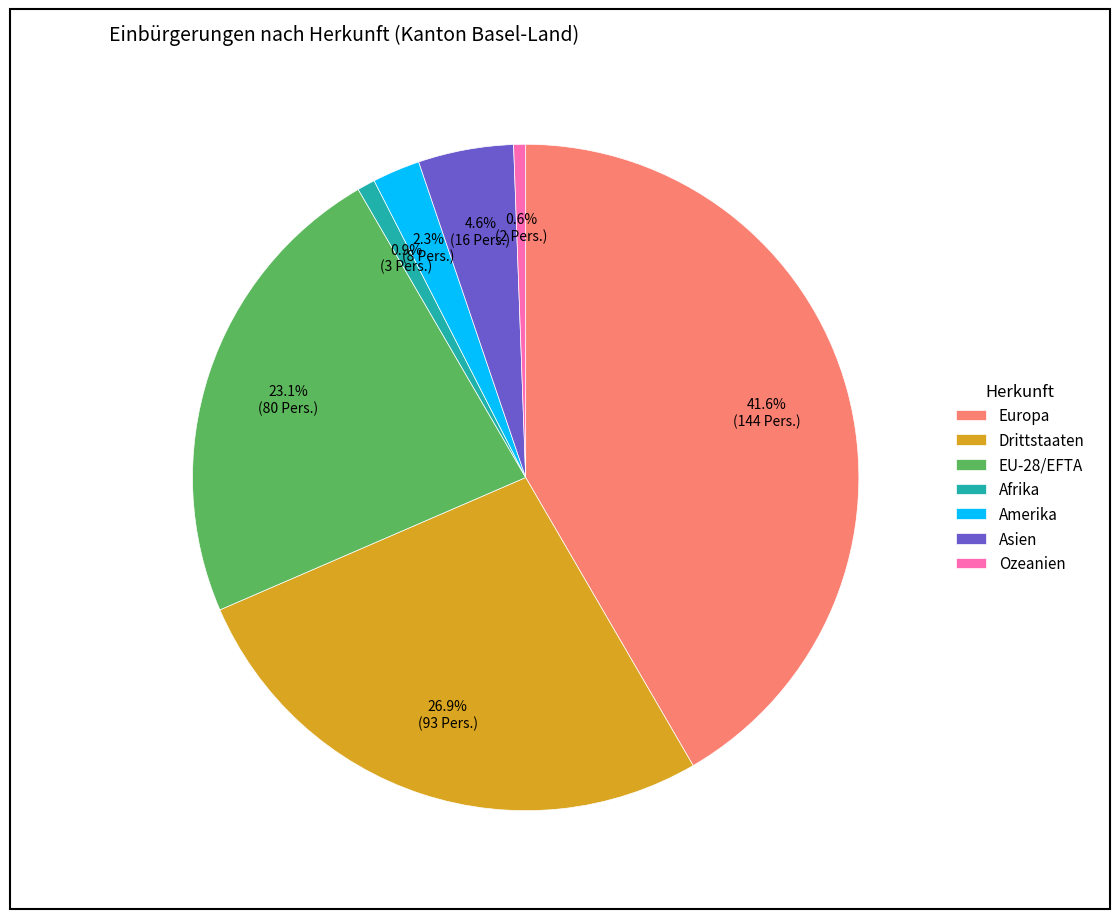

Which slice is the largest?

Europa